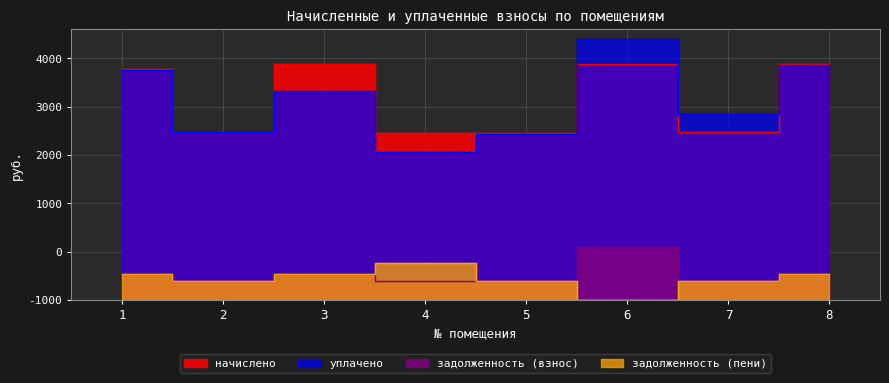

How many interior local valleys does the уплачено series have?

3